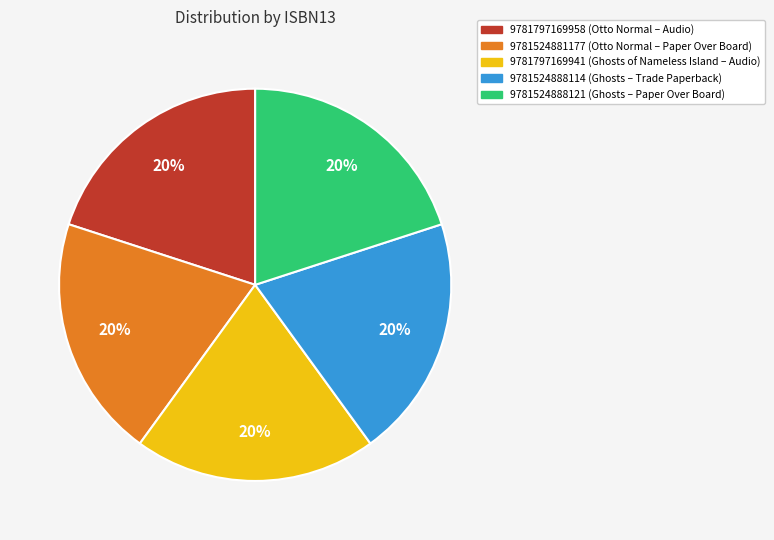

What is the ratio of the value at 9781797169958 to the value at 9781524881177?

1.0